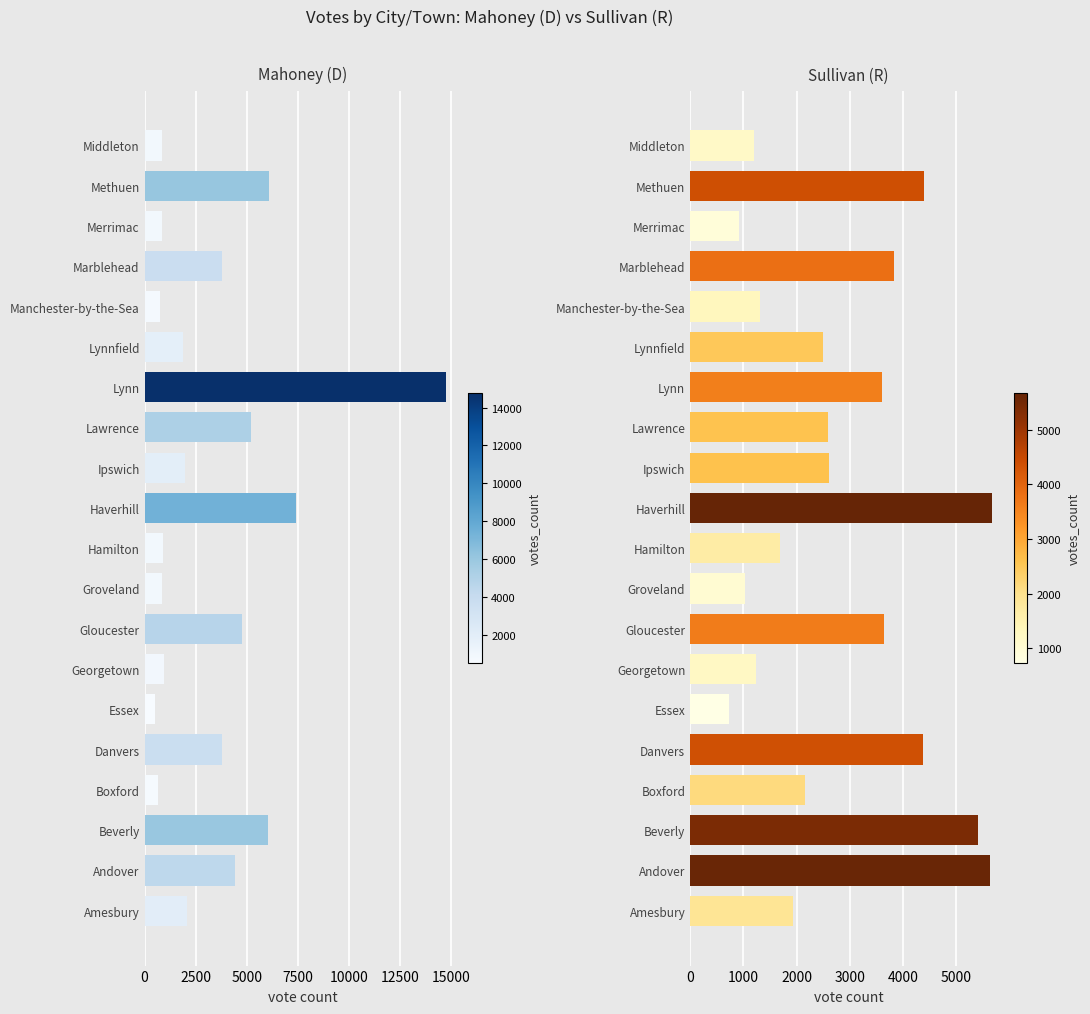

What is the difference between the maximum and minimum values in the Mahoney (Democratic) series?

14249